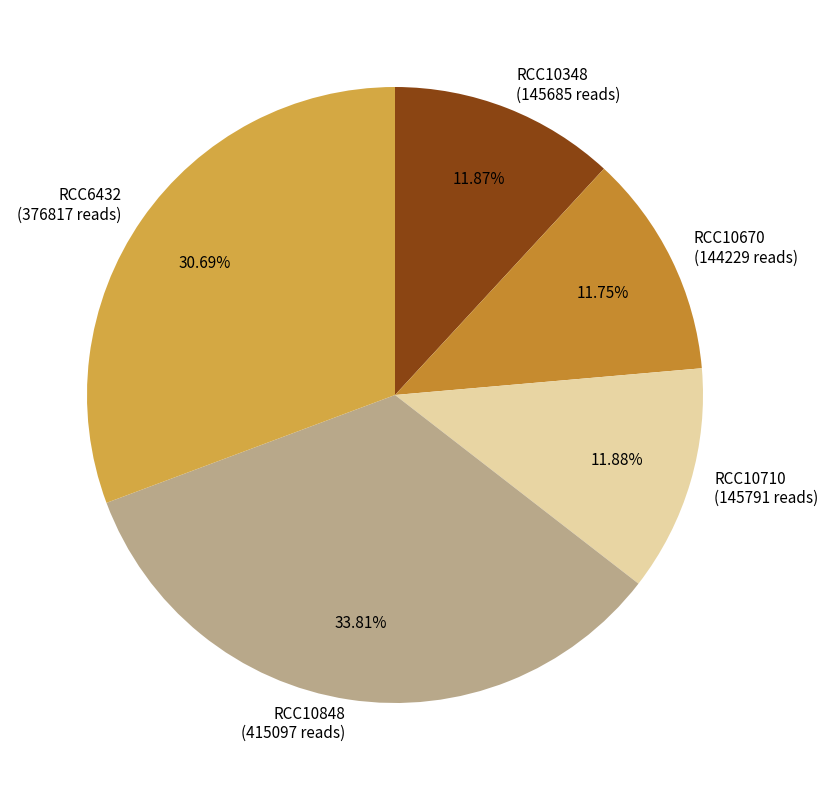

What is the ratio of the value at RCC10848 to the value at RCC10710?

2.8